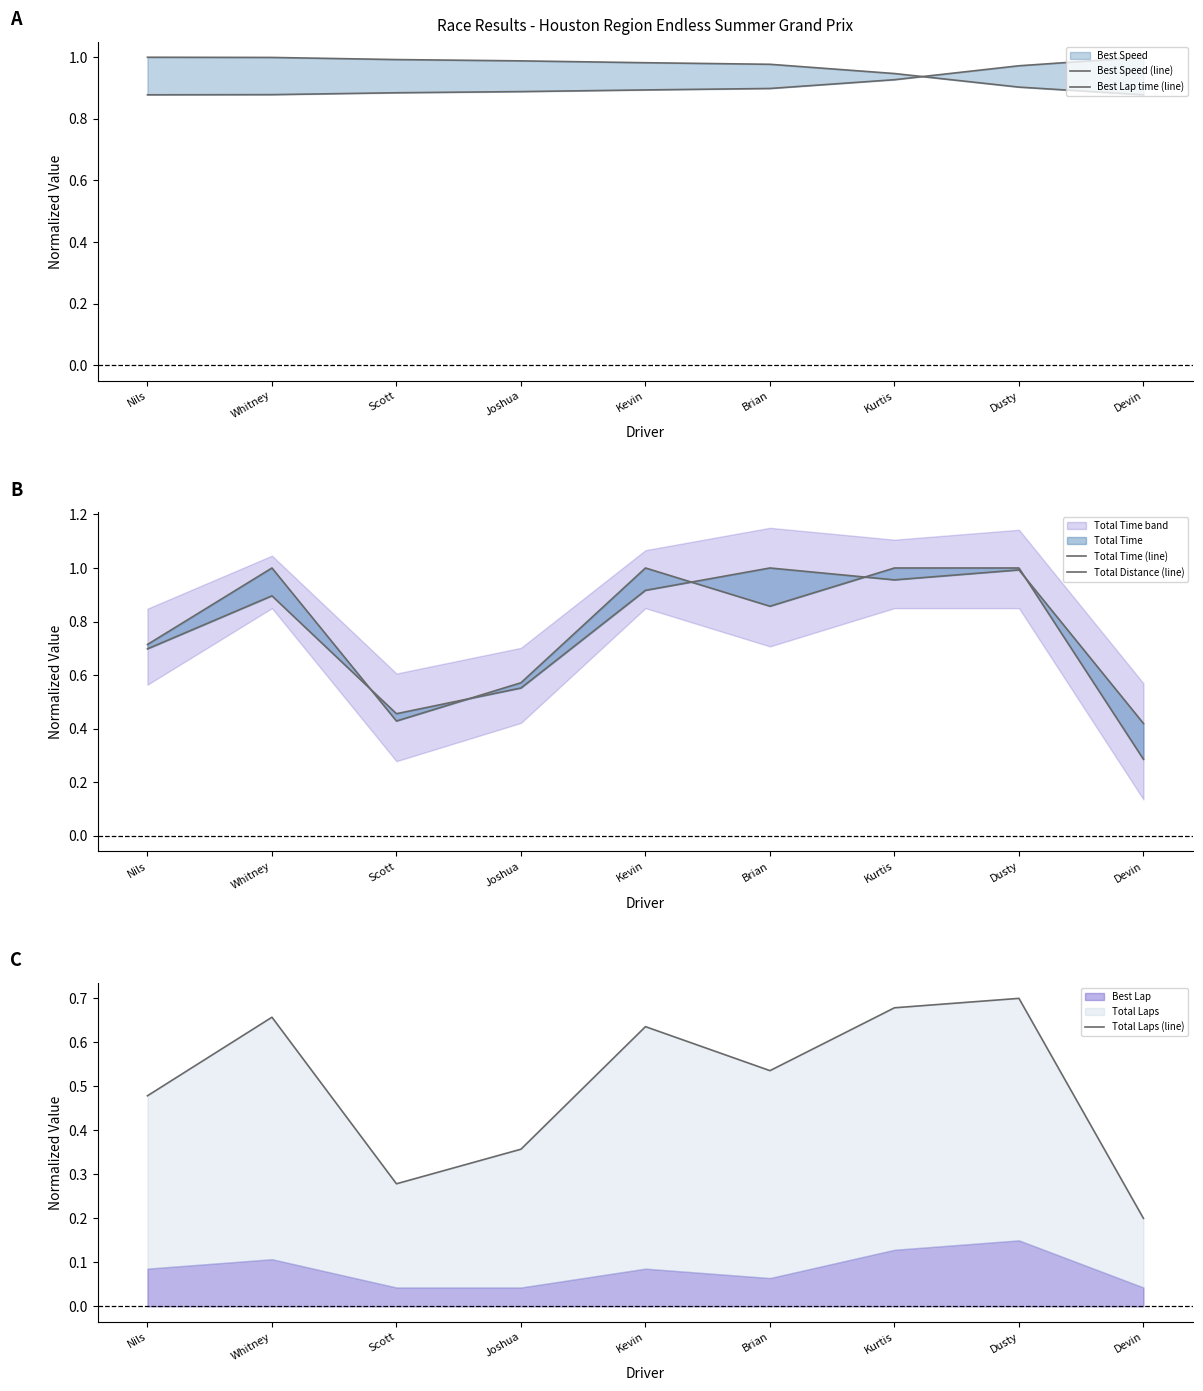

Is the value of Total Laps (line) at Brian greater than the value of Total Time (line) at Whitney?

No